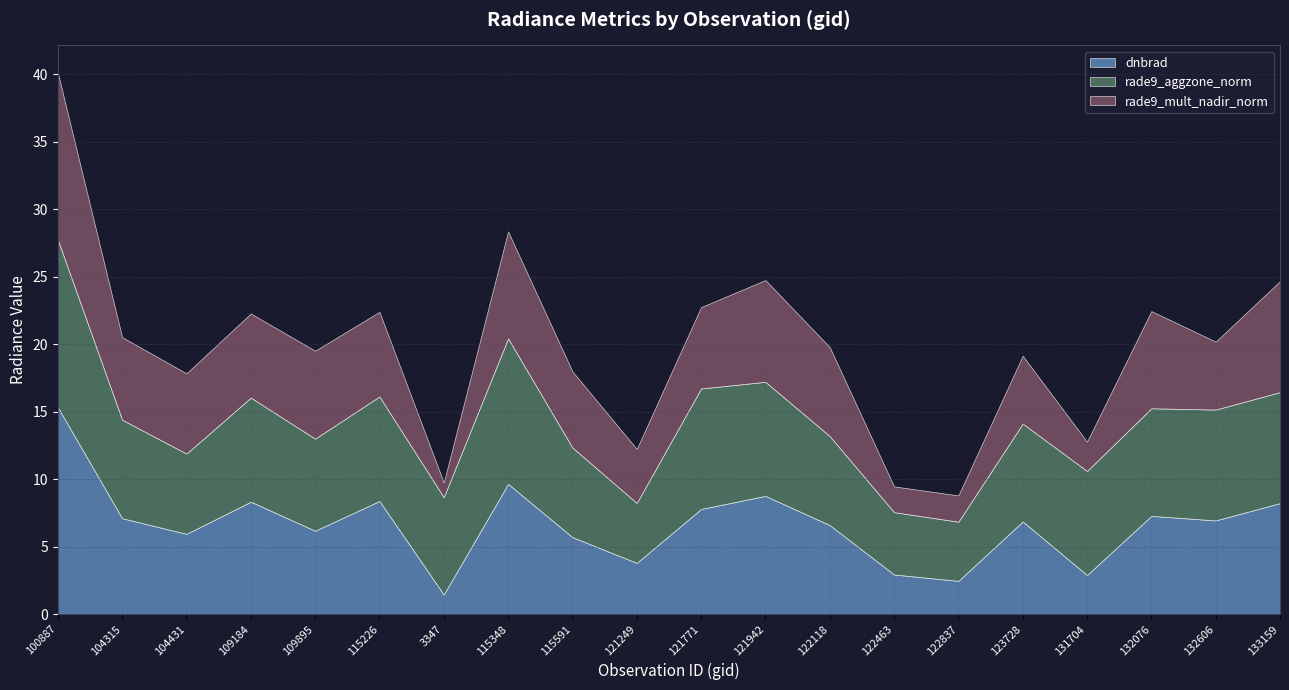

Reading left to right, what are all the values shown in this chart?

dnbrad: 100887=15.3	104315=7.1	104431=5.9	109184=8.3	109895=6.2	115226=8.4	3347=1.4	115348=9.6	115591=5.7	121249=3.8	121771=7.8	121942=8.8	122118=6.6	122463=2.9	122837=2.5	123728=6.9	131704=2.9	132076=7.3	132606=6.9	133159=8.2
rade9_aggzone_norm: 100887=12.4	104315=7.3	104431=5.9	109184=7.7	109895=6.8	115226=7.7	3347=7.2	115348=10.8	115591=6.6	121249=4.4	121771=8.9	121942=8.4	122118=6.6	122463=4.6	122837=4.4	123728=7.2	131704=7.7	132076=8.0	132606=8.2	133159=8.2
rade9_mult_nadir_norm: 100887=12.4	104315=6.1	104431=5.9	109184=6.2	109895=6.5	115226=6.3	3347=1.1	115348=7.9	115591=5.6	121249=4.0	121771=6.0	121942=7.5	122118=6.6	122463=1.9	122837=1.9	123728=5.0	131704=2.2	132076=7.2	132606=5.0	133159=8.2